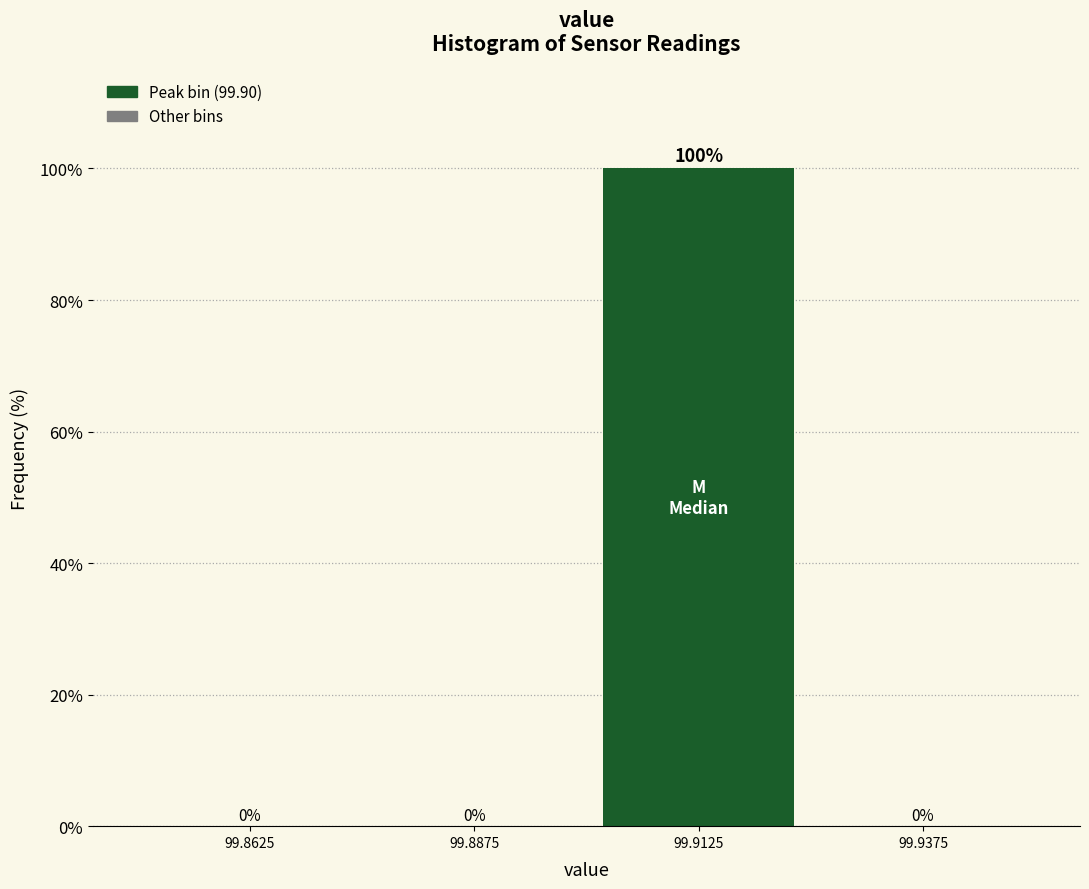

Reading left to right, what are all the values shown in this chart?

99.8625=0	99.8875=0	99.9125=100	99.9375=0